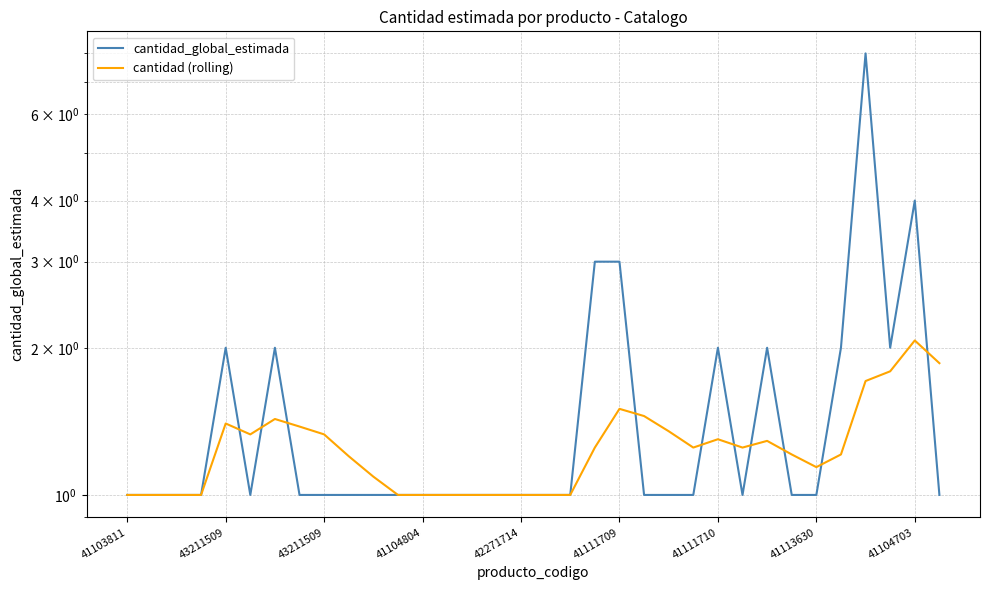

The value of cantidad_global_estimada at 29 is 0.8. True or false?

False